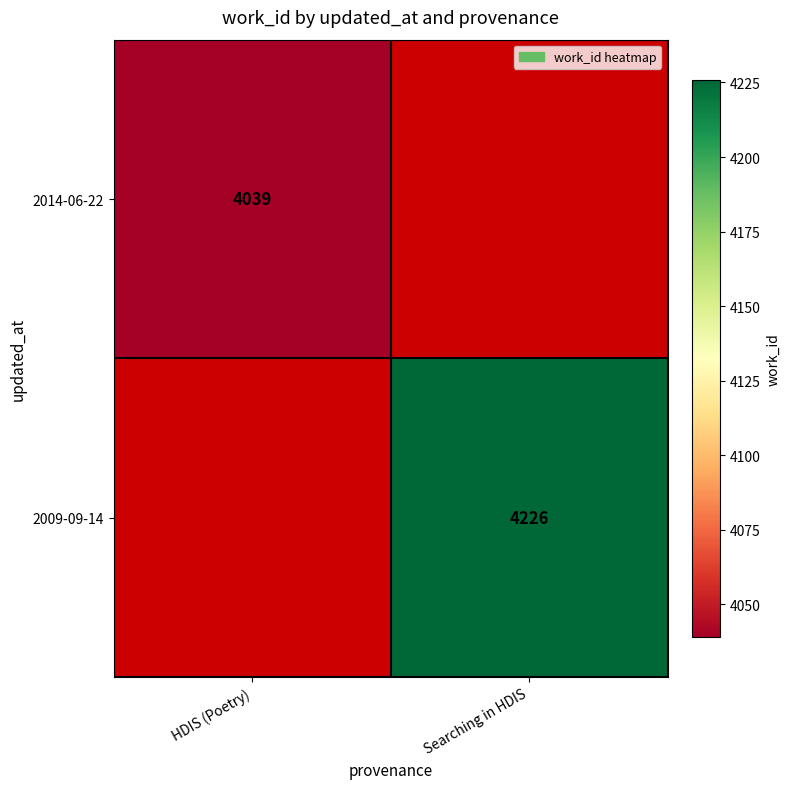

True or false: 2009-09-14 has a value of 6198 at Searching in HDIS.

False